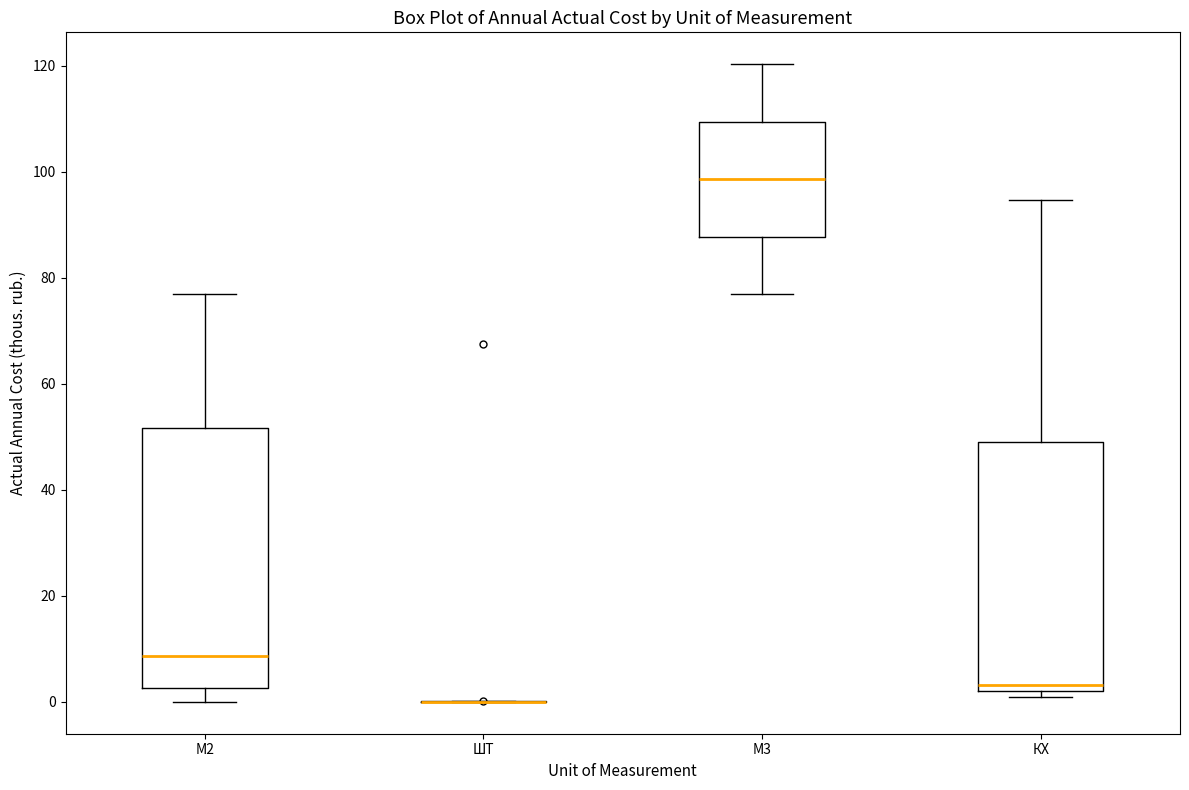

Reading left to right, read every box against the y-axis: the position of its median line, the range the box covers, and the ends of its whiskers. The values are not printed on the chart, so give them approximately, as read against the axis.

М2: median 8, box 2 to 52, whiskers 0 to 76
ШТ: box collapsed to a line at 0, whiskers 0 to 0
М3: median 98, box 88 to 110, whiskers 76 to 120
КХ: median 4, box 2 to 48, whiskers 0 to 94